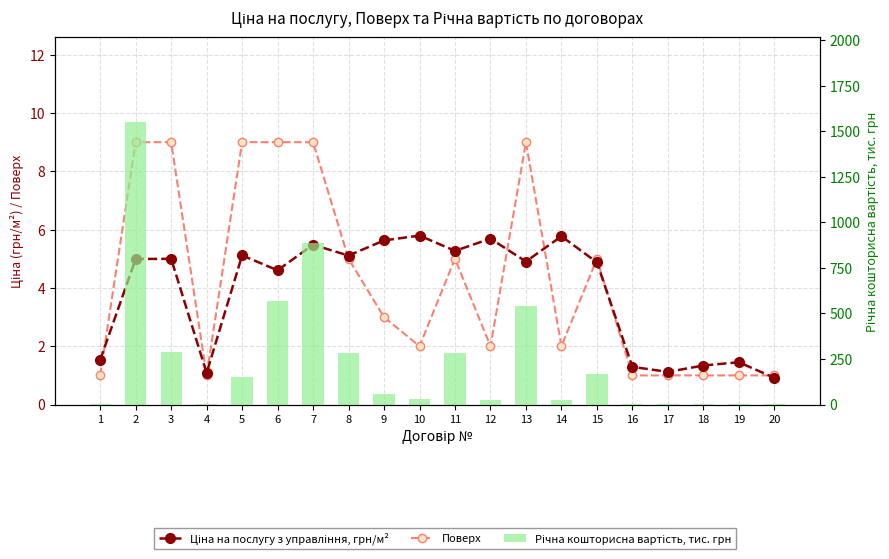

What is the sum of all Поверх values?

85.0